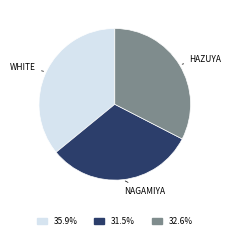

Combined, do NAGAMIYA and HAZUYA account for over 50%?

Yes